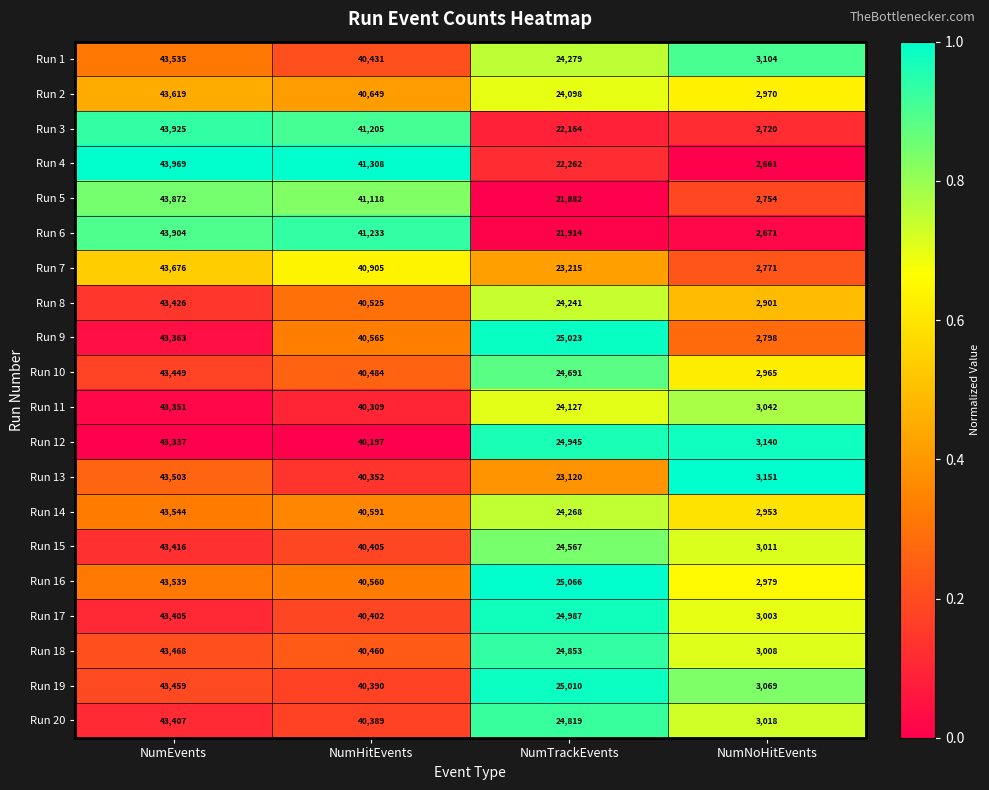

Which series has the largest total across all categories?

Run 16